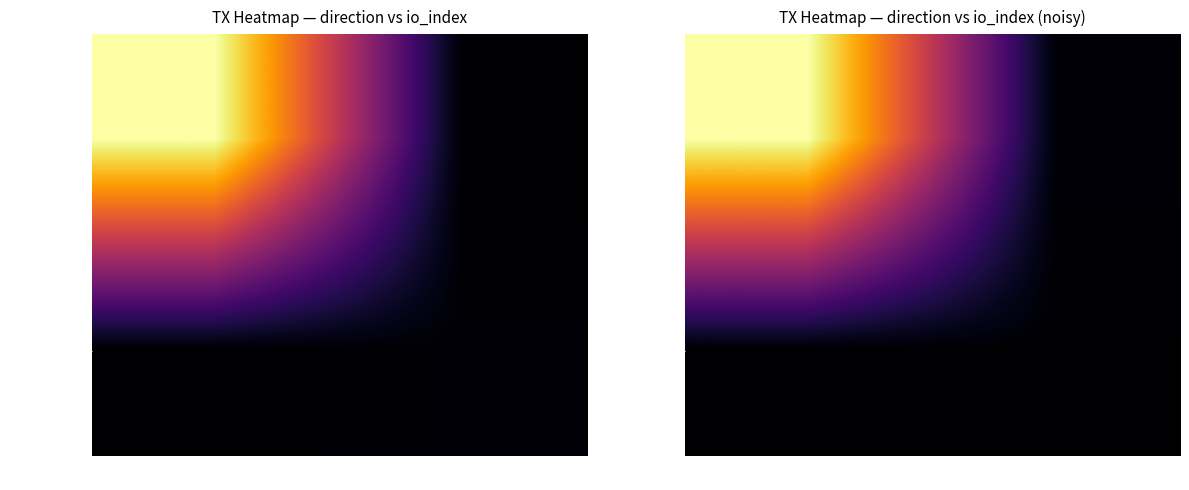

What is the difference between the highest and lowest values at -1?

435.9